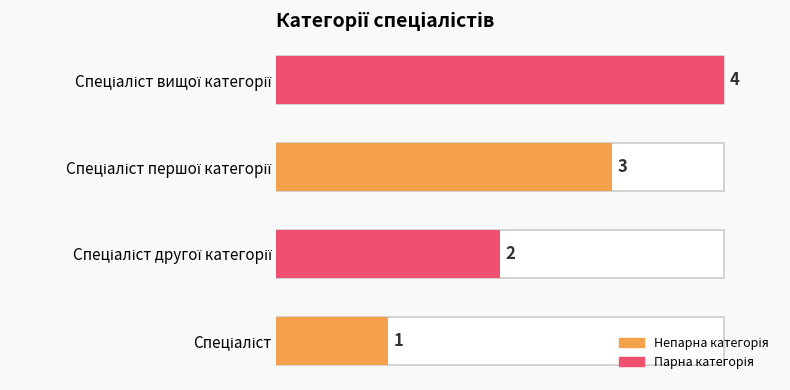

Does the chart contain stacked bars?

No